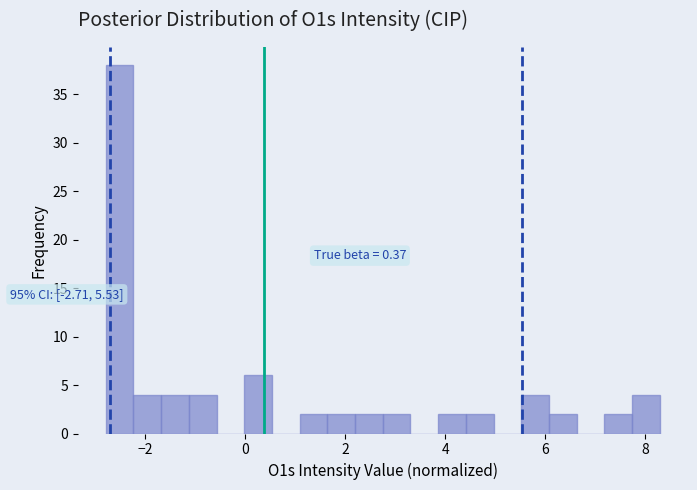

Around what value on the x-axis is the tallest bar? Give the approximate position of its centre, as read against the axis.

-2.6